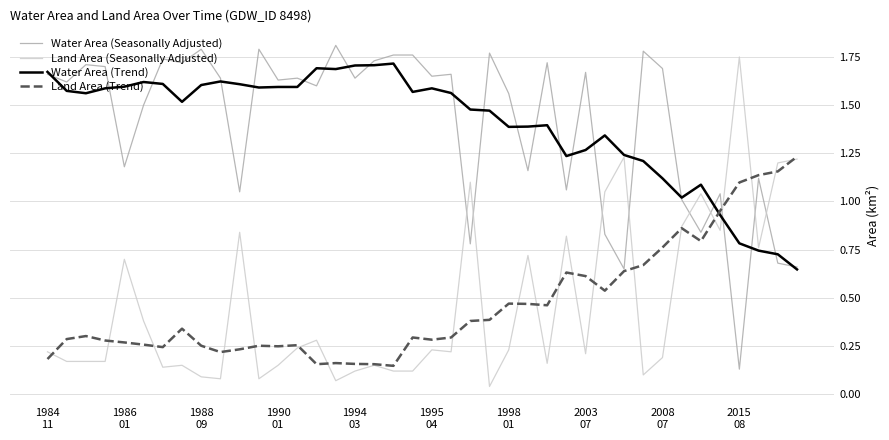

How many times do Land Area (Trend) and Water Area (Trend) cross each other?

1